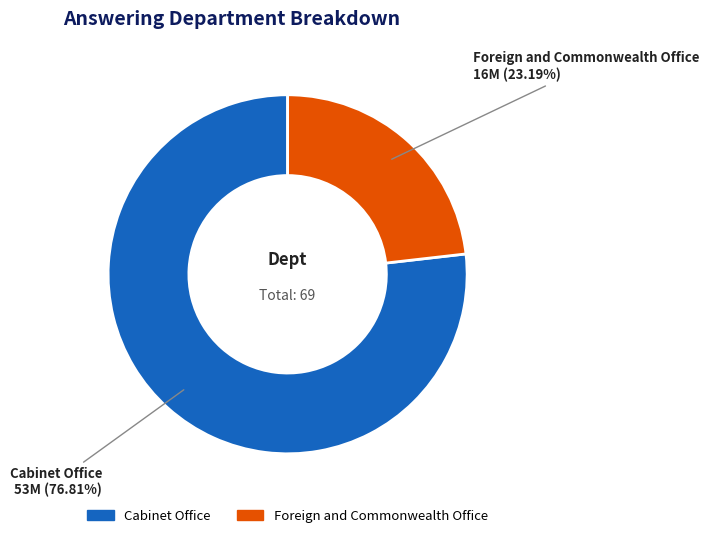

What percentage is the Cabinet Office slice, to the nearest percent?

77%